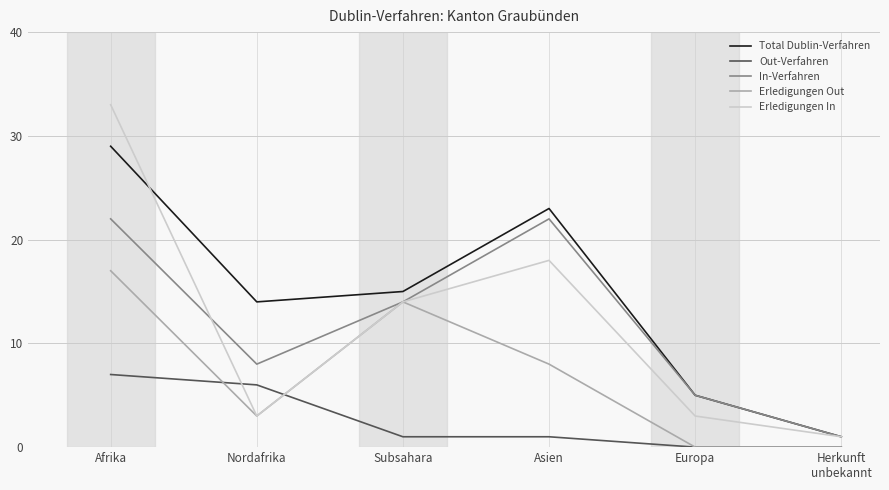

What is the difference between the Total Dublin-Verfahren values at Subsahara and Afrika?

14